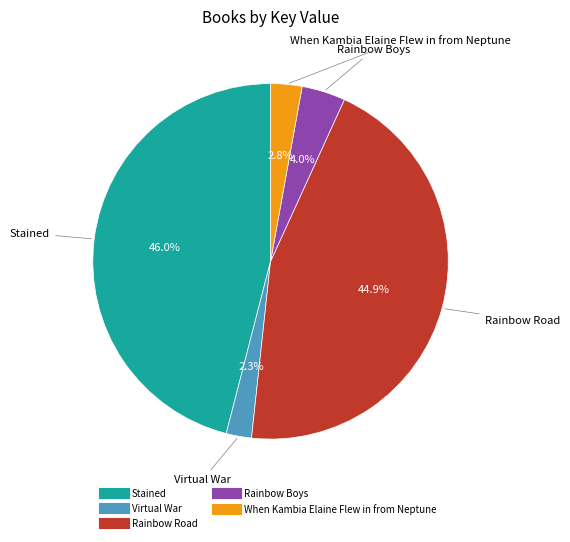

Which category has the smallest portion of the pie?

Virtual War